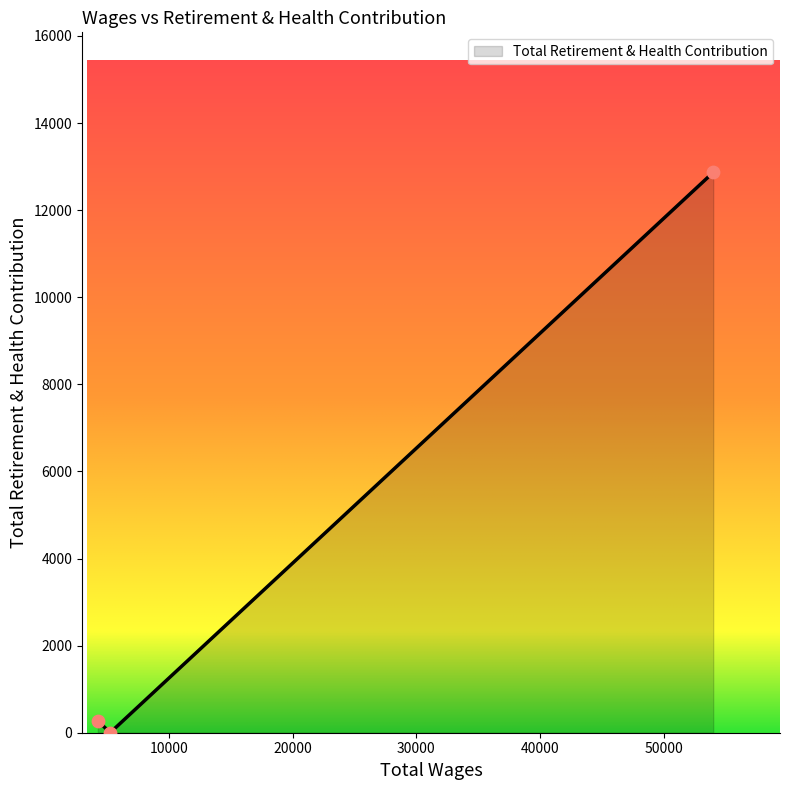

What is the sum of all values?

13142